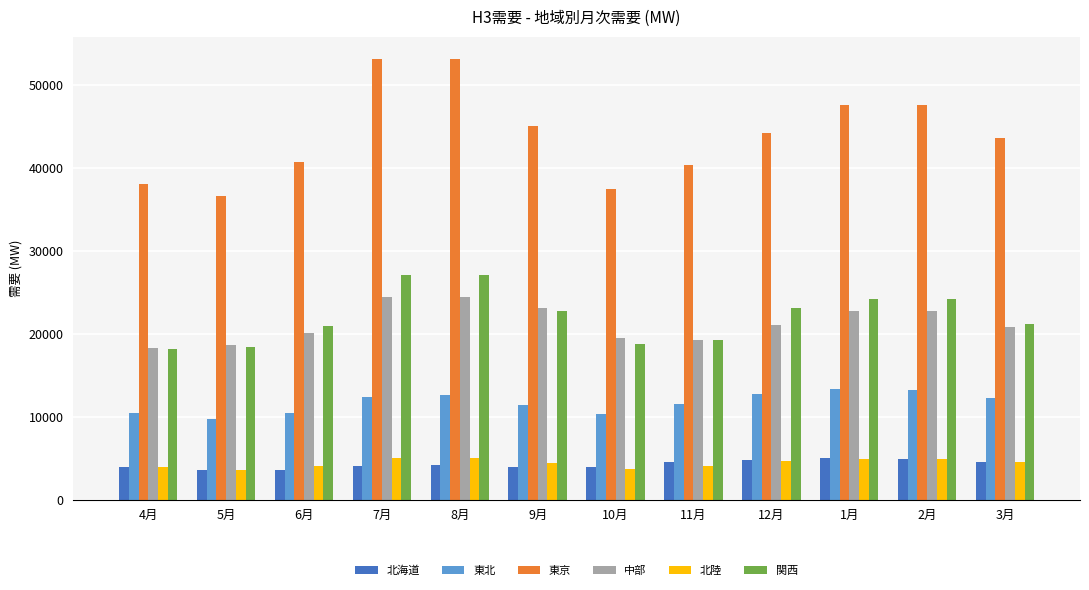

Are the bars grouped side by side (vs. stacked)?

Yes